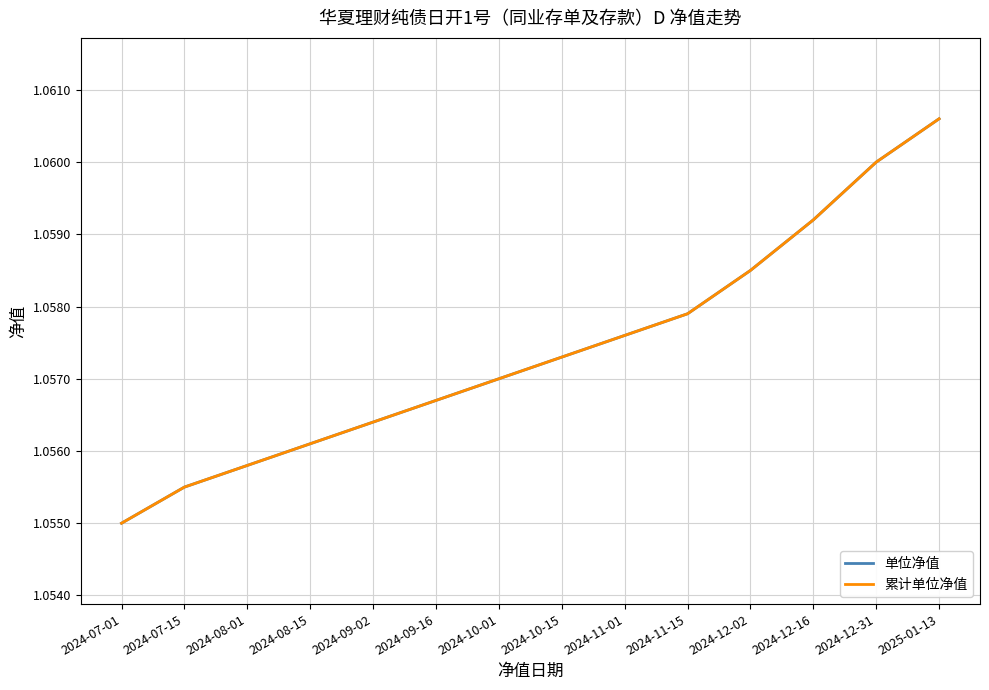

Does the chart have visible grid lines?

Yes